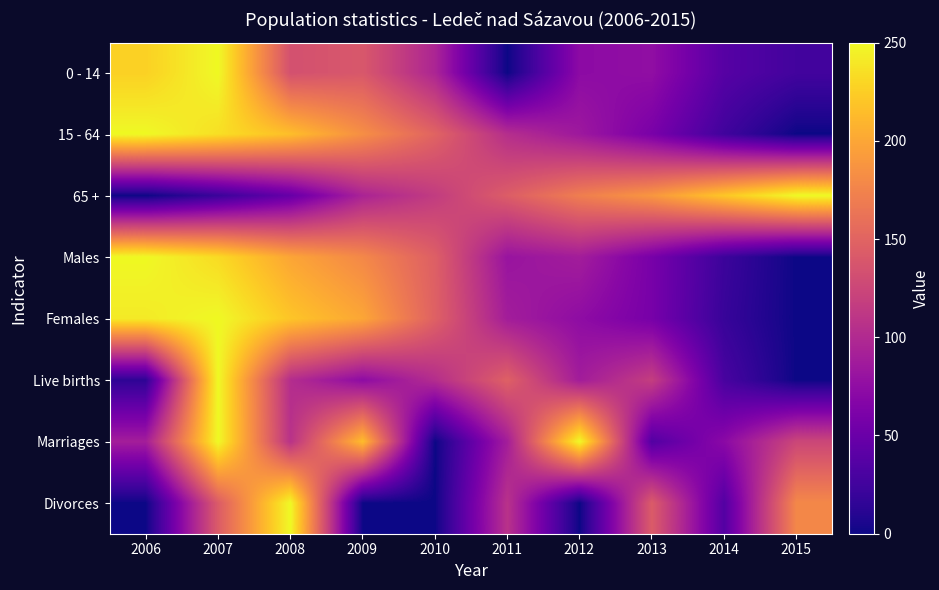

What is the total value across all series at 2013?

738.0